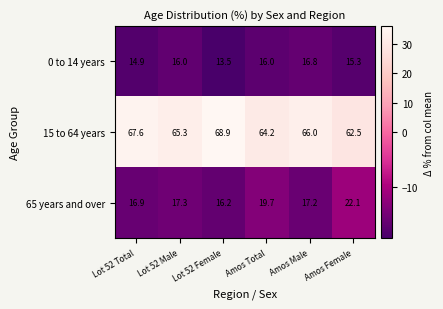

Between Lot 52 Male and Amos Total, which series saw the biggest shift?

65 years and over